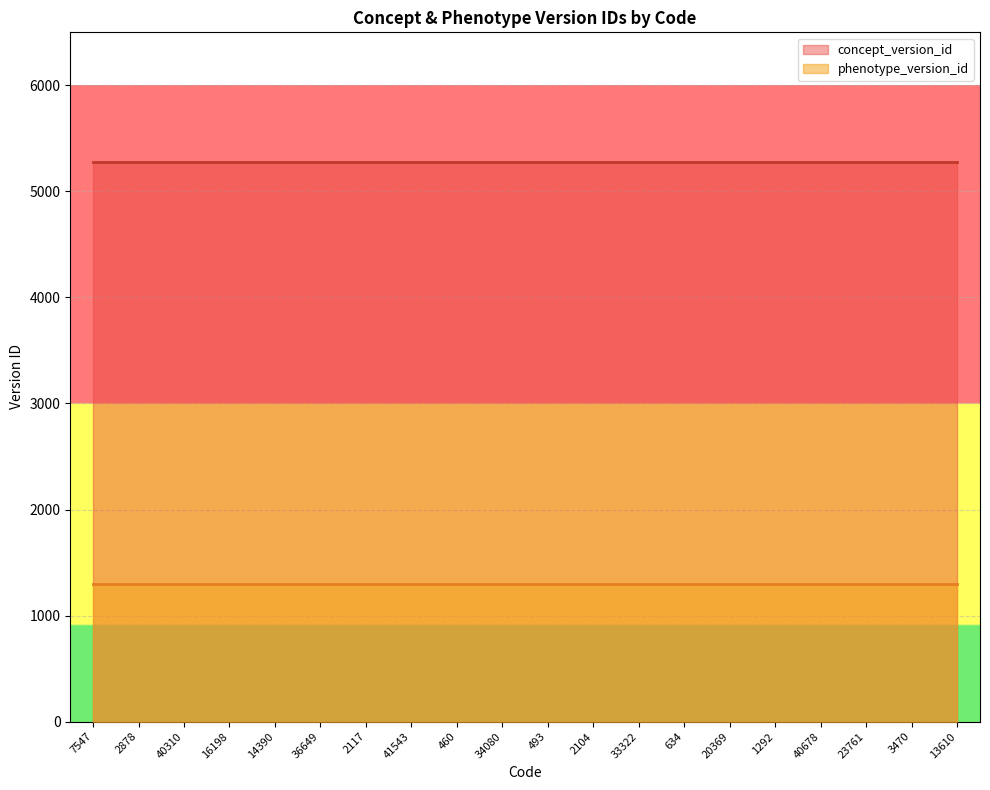

Rank the categories by concept_version_id value from lowest to highest.

7547, 2878, 40310, 16198, 14390, 36649, 2117, 41543, 460, 34080, 493, 2104, 33322, 634, 20369, 1292, 40678, 23761, 3470, 13610